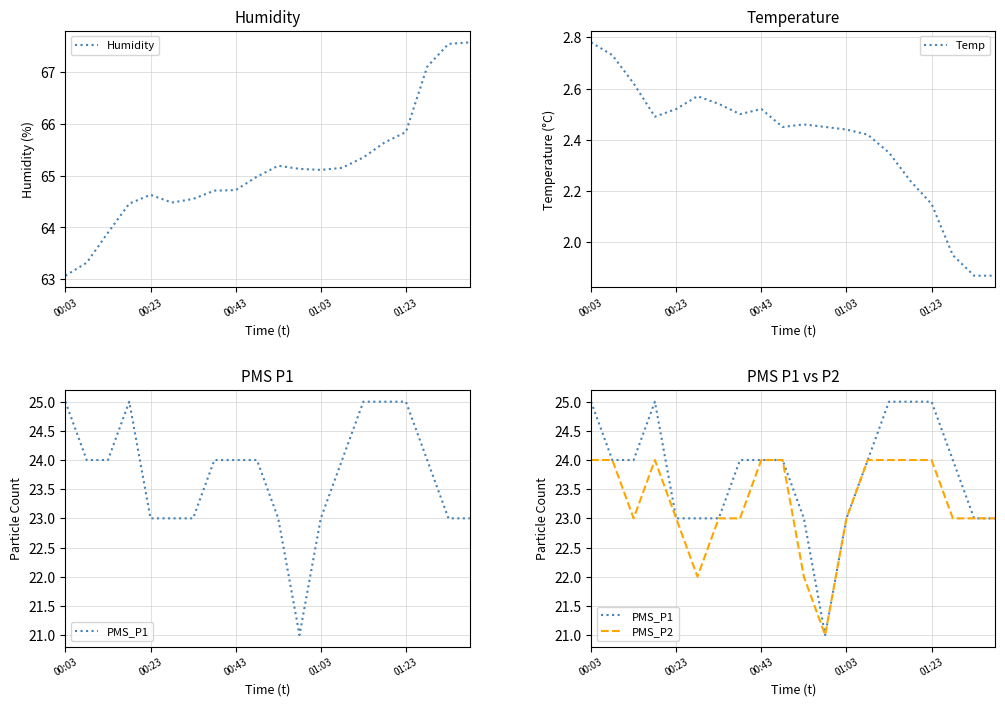

Does the chart have visible grid lines?

Yes